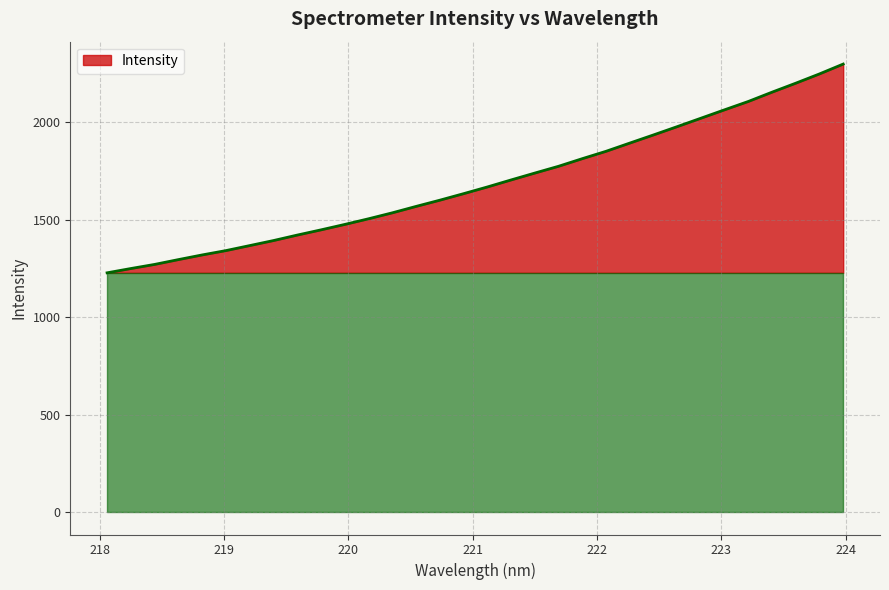

What is the minimum value shown in the chart?

1227.6